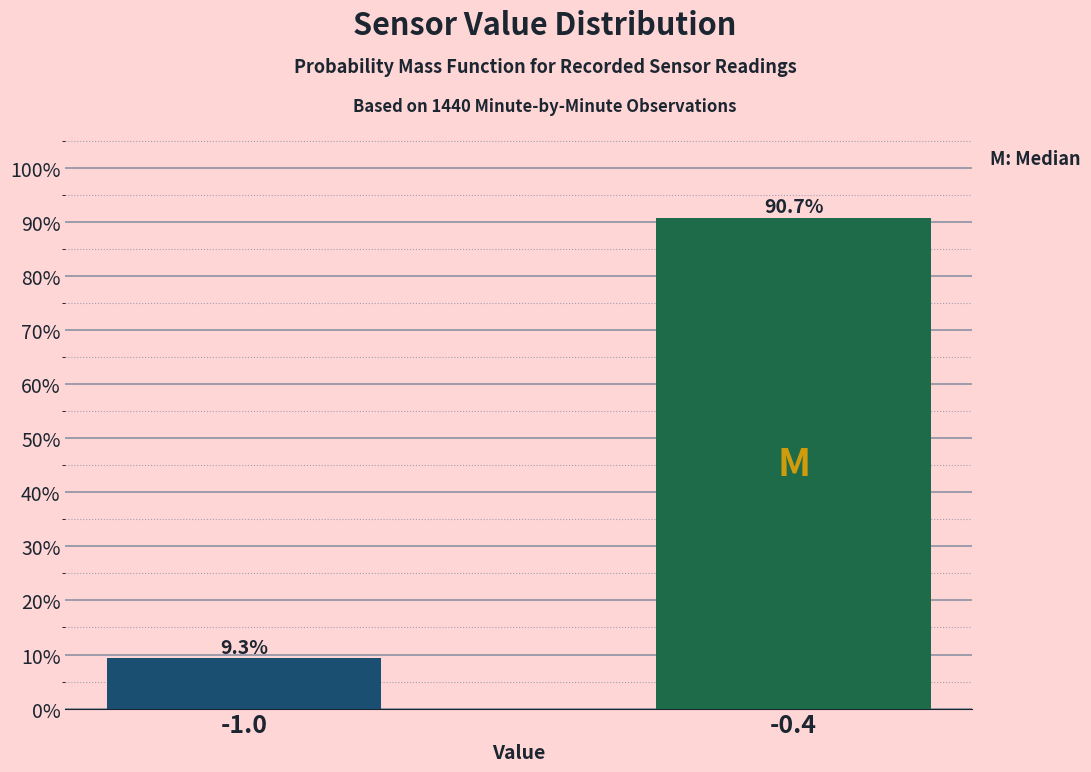

Reading left to right, what are all the values shown in this chart?

9.3	90.7